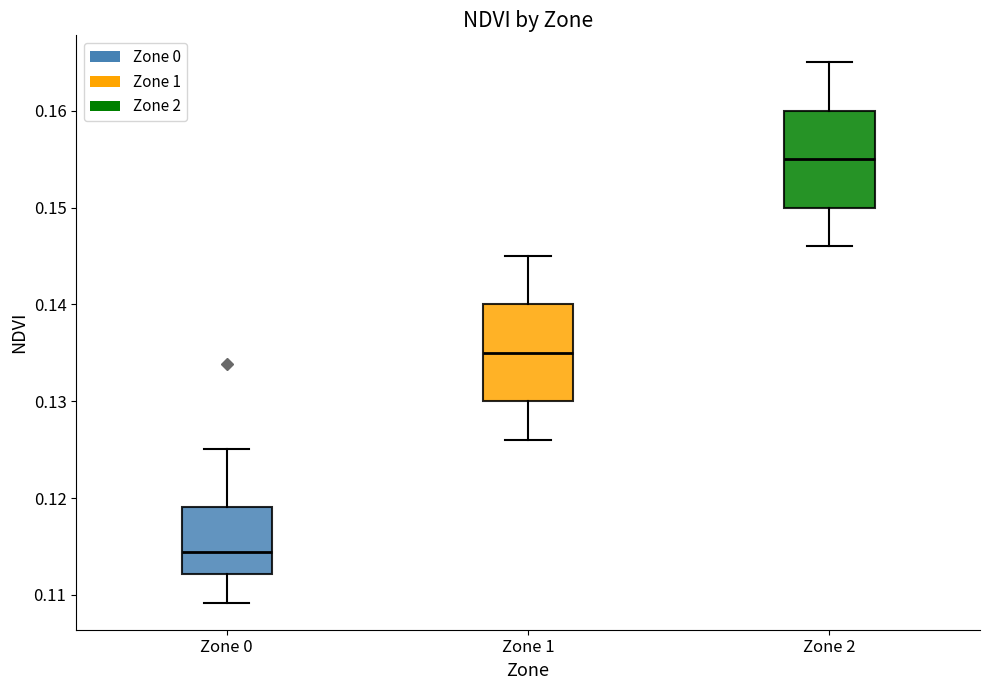

Reading left to right, transcribe this box plot: for each box, give where its median line is, the range the box spans, and where its two whiskers end, as read against the y-axis. The values are not printed on the chart, so give them approximately, as read against the axis.

Zone 0: median 0.114, box 0.112 to 0.119, whiskers 0.109 to 0.125
Zone 1: median 0.135, box 0.130 to 0.140, whiskers 0.126 to 0.145
Zone 2: median 0.155, box 0.150 to 0.160, whiskers 0.146 to 0.165